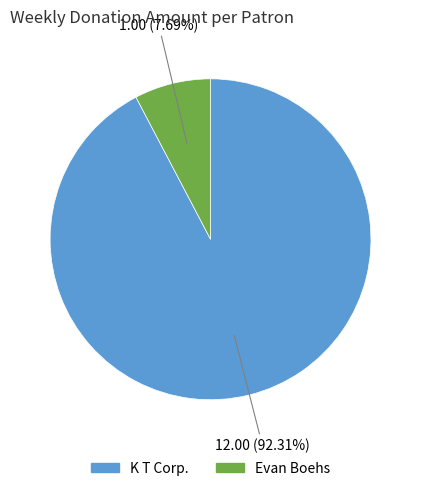

Is there any slice that represents more than half of the pie?

Yes